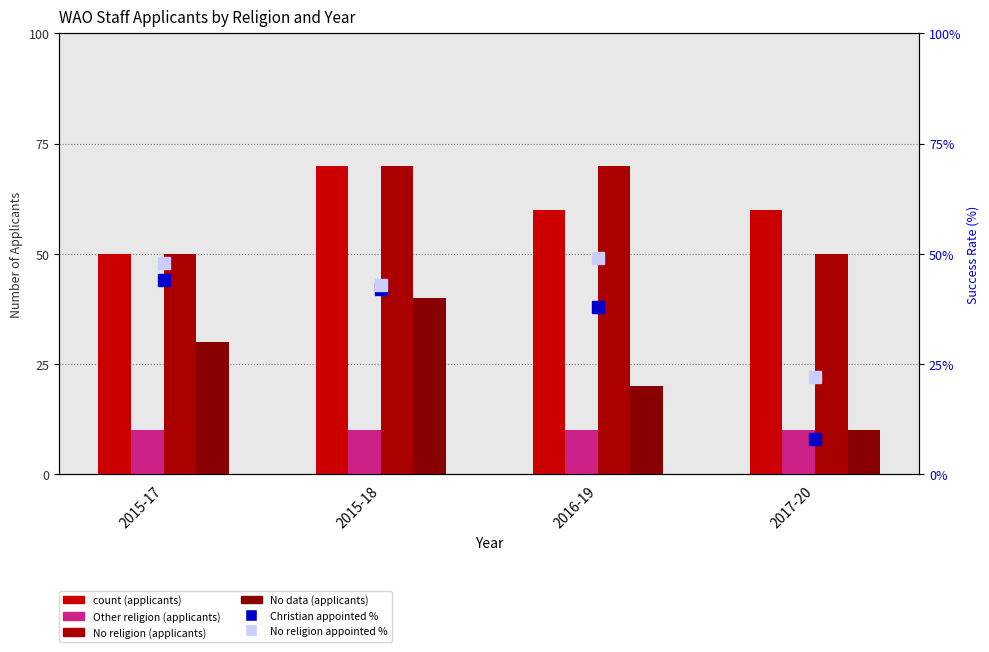

How many data points in No data (Applicants) are less than 30?

2